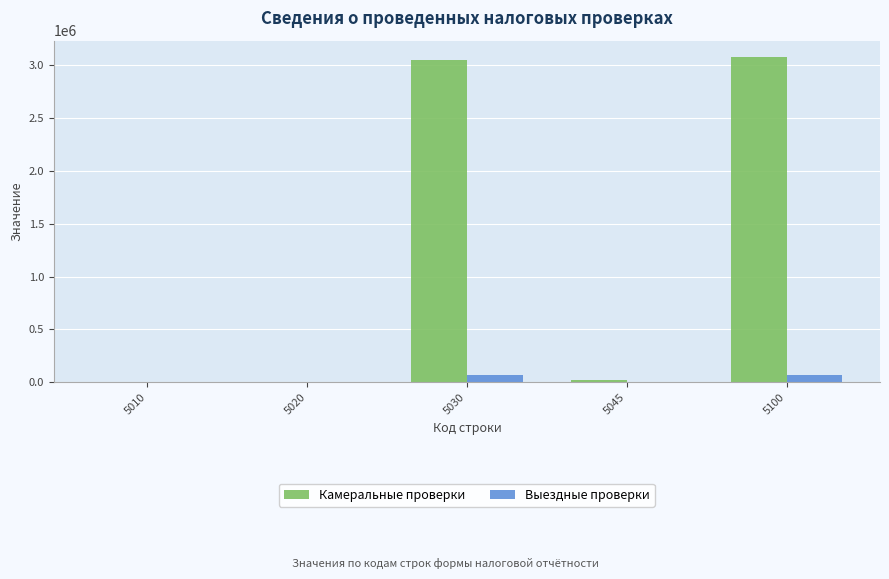

How many groups of bars are there?

5